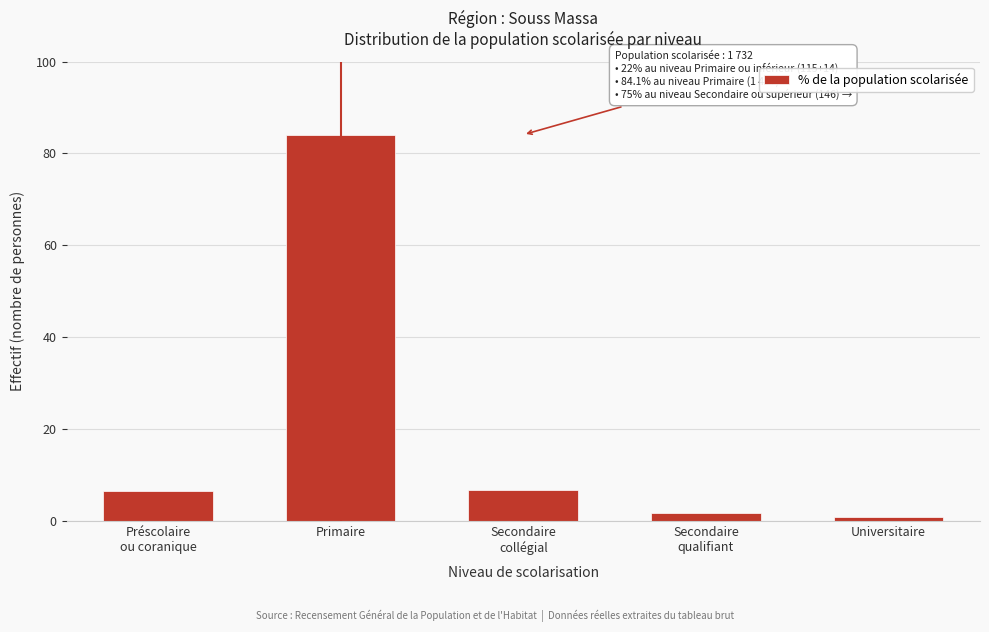

What is the value of the 2nd bar from the left?

84.1